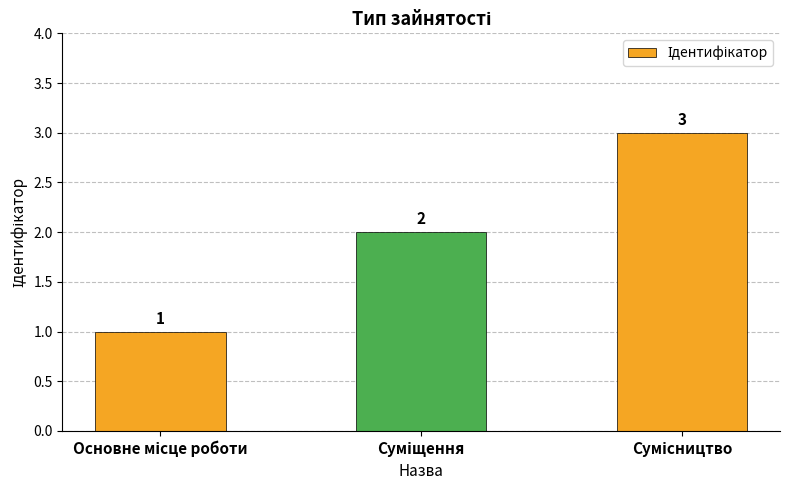

What is the value of the 2nd bar from the left?

2